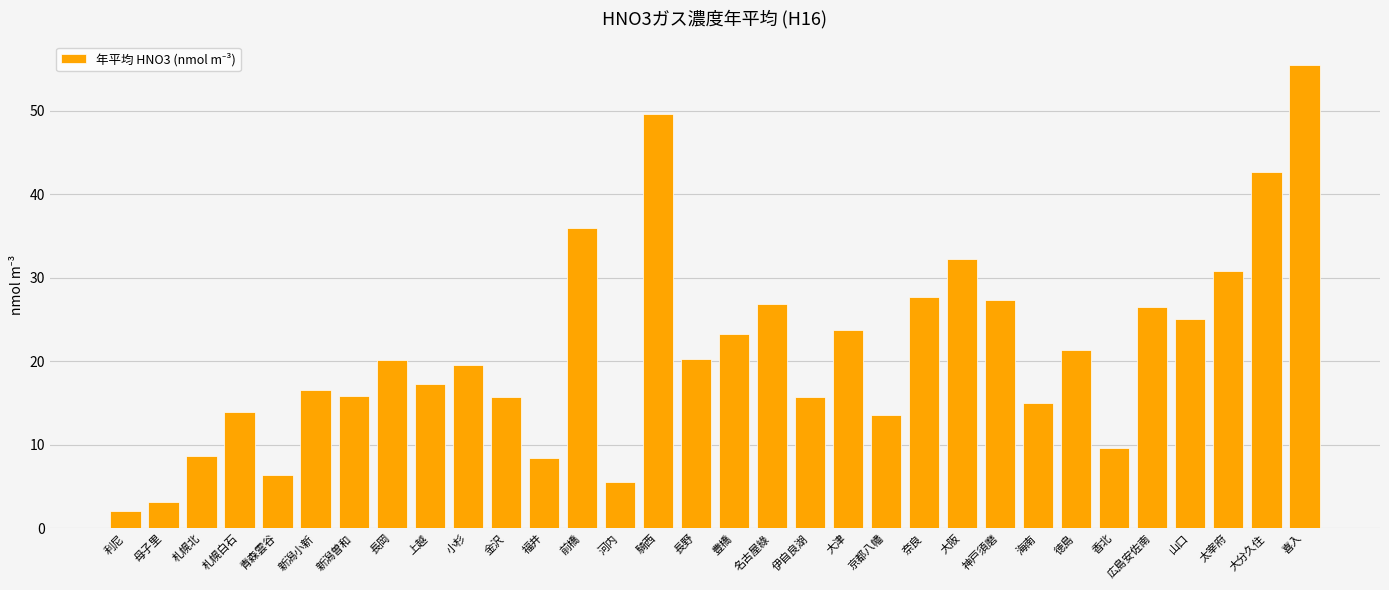

What is the label of the 31st bar from the right?

母子里